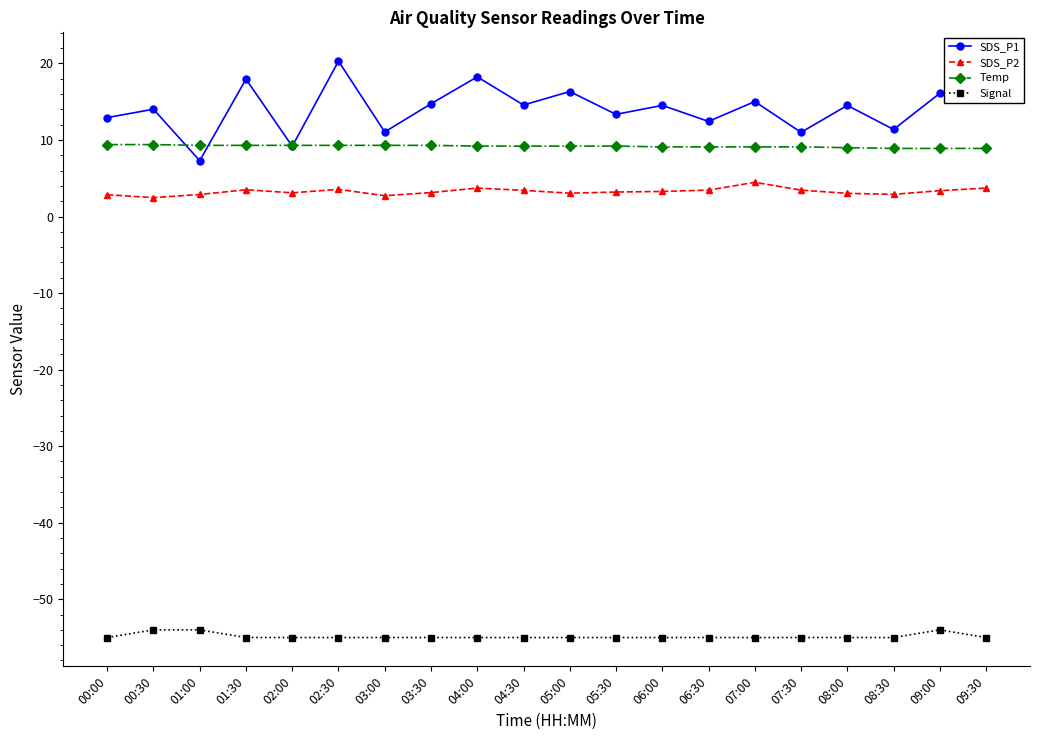

True or false: SDS_P1 has more than 1 interior local peaks.

True